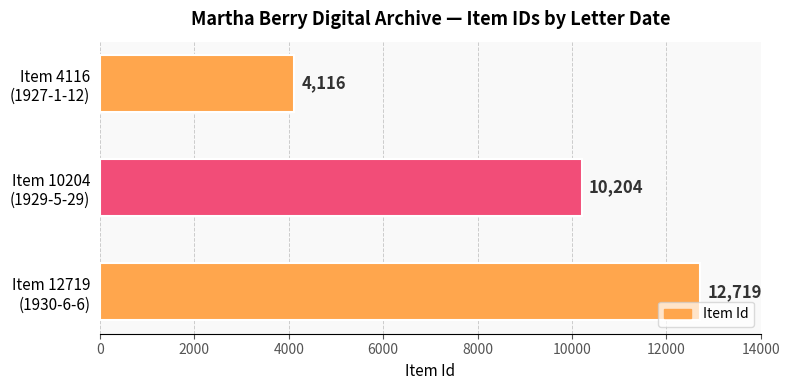

What is the maximum value shown in the chart?

12719